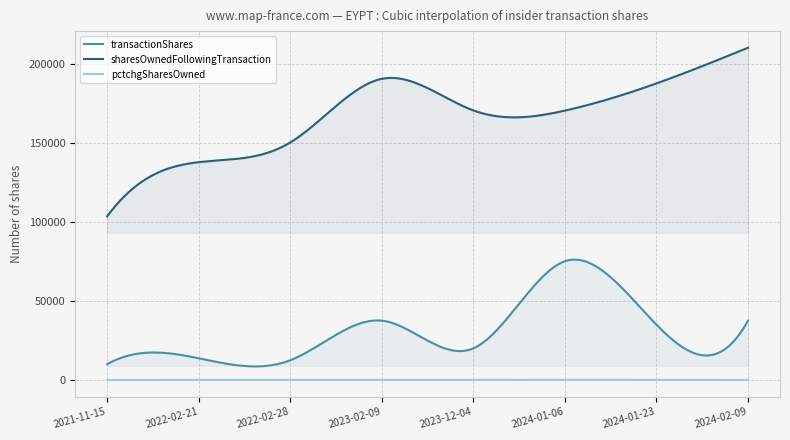

True or false: pctchgSharesOwned and sharesOwnedFollowingTransaction intersect in this chart.

False